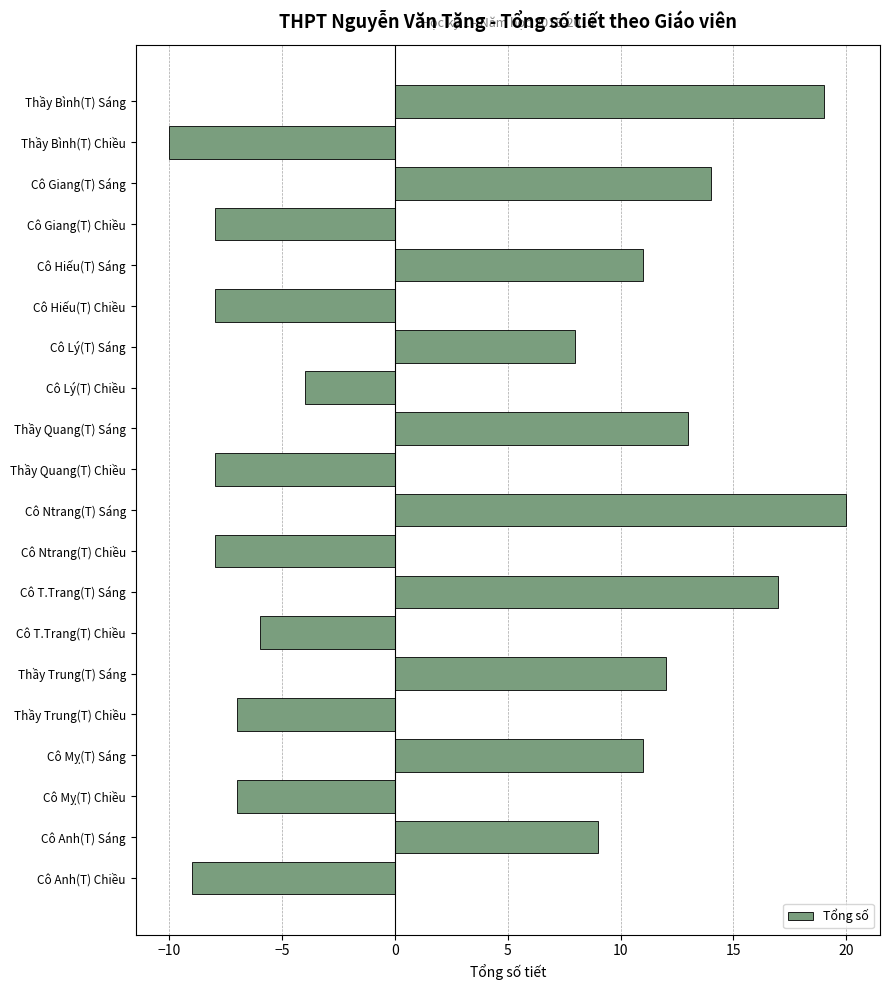

Is it true that the value at Cô Hiếu(T) Chiều is -2?

False